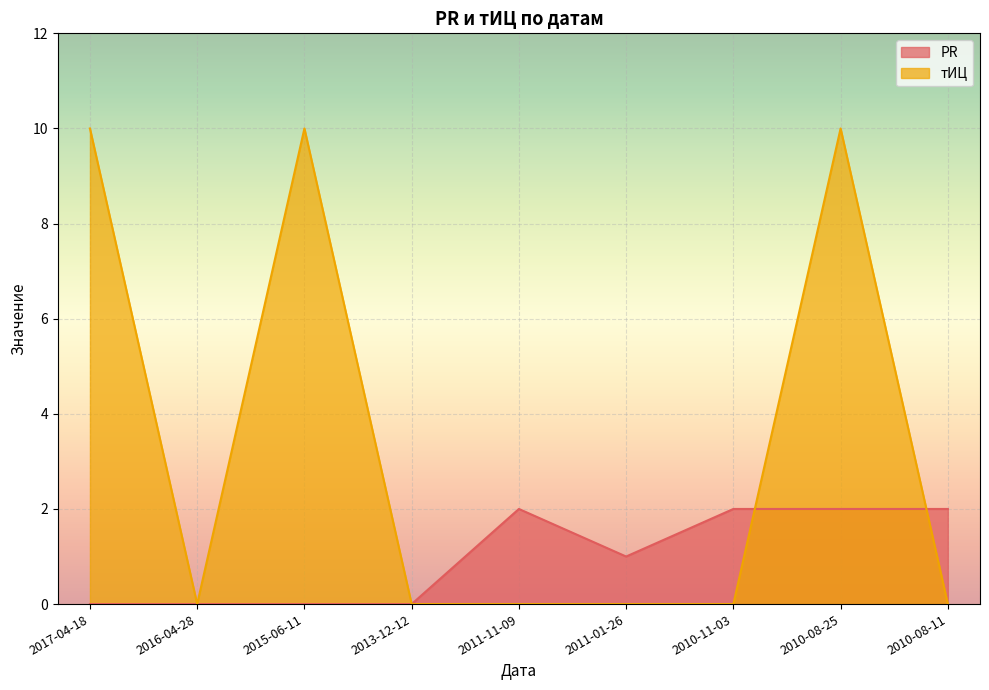

Rank the series by their average value, from lowest to highest.

PR, тИЦ